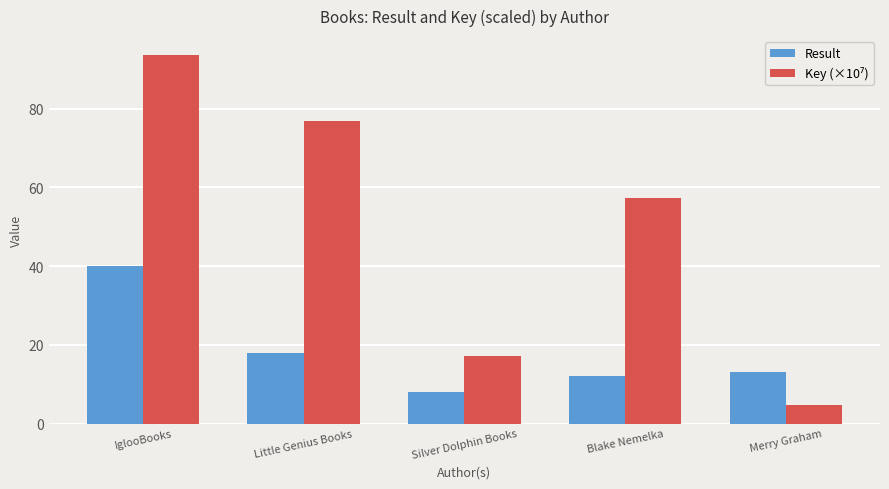

At which category is the sum across all series the highest?

IglooBooks